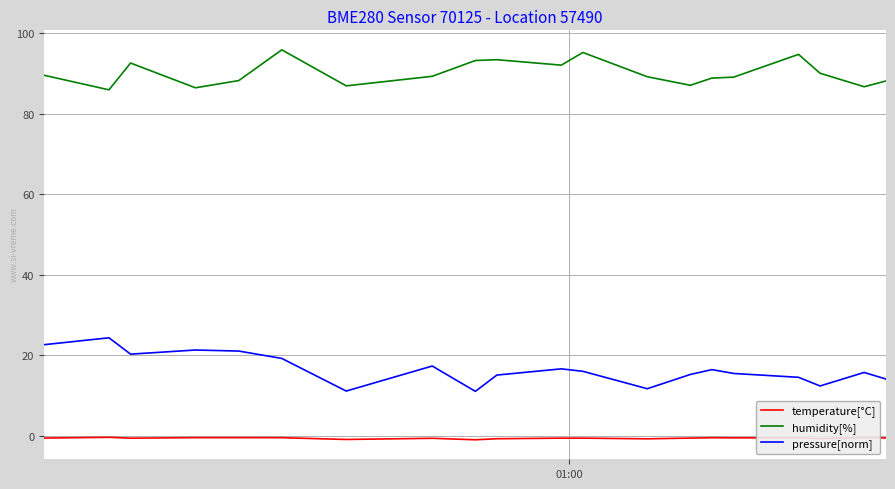

True or false: humidity[%] and pressure[norm] cross at least once.

False